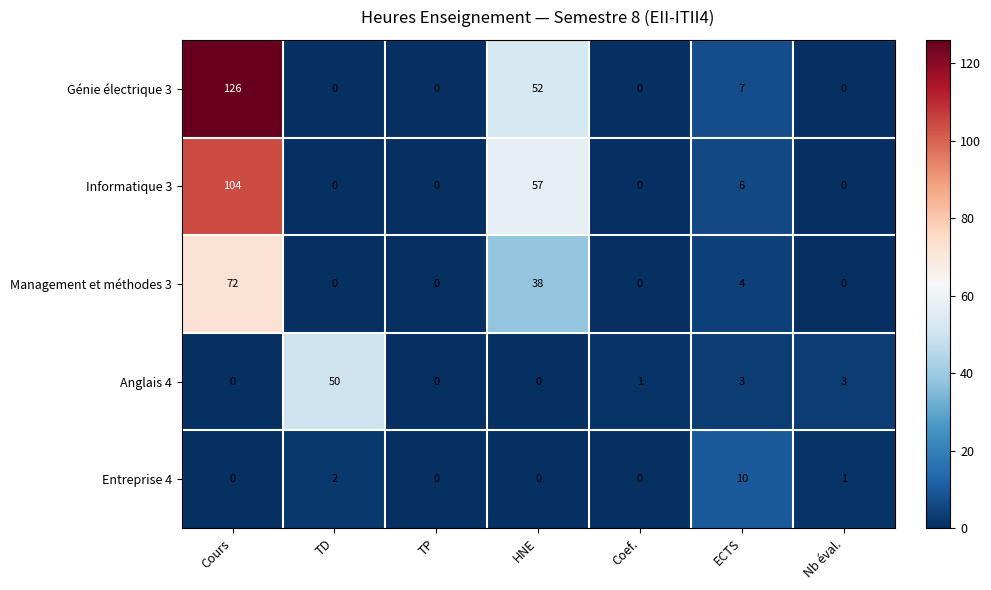

True or false: Anglais 4 has a value of 1 at Coef..

True